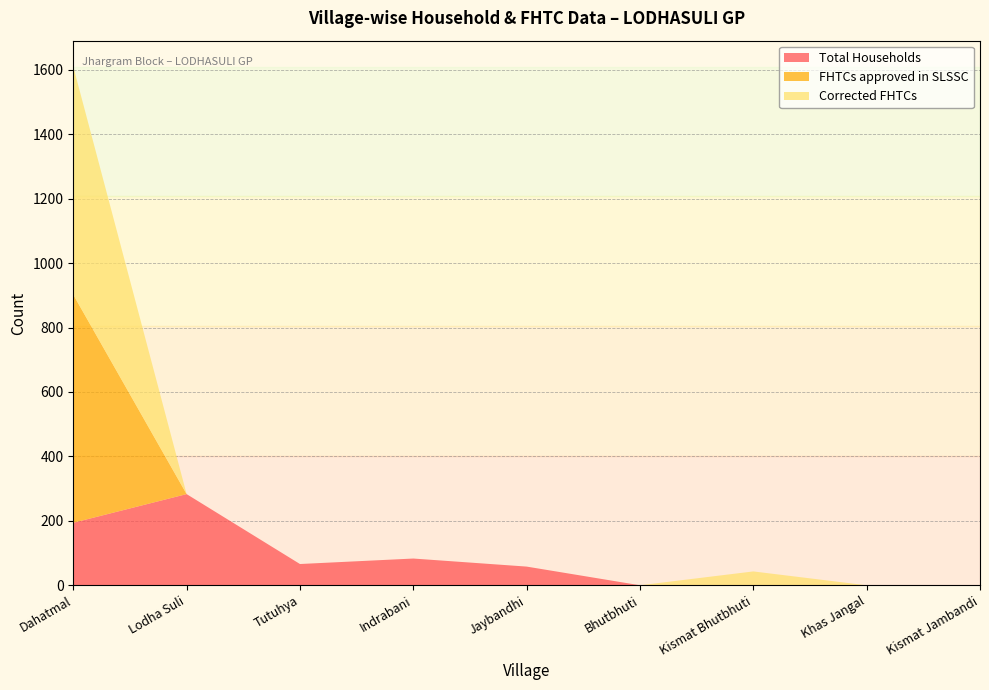

Reading left to right, what are all the values shown in this chart?

Total Households: 194	283	66	83	58	0	0	0	0
FHTCs approved in SLSSC: 708	0	0	0	0	0	0	0	0
Corrected FHTCs: 708	0	0	0	0	0	43	0	0